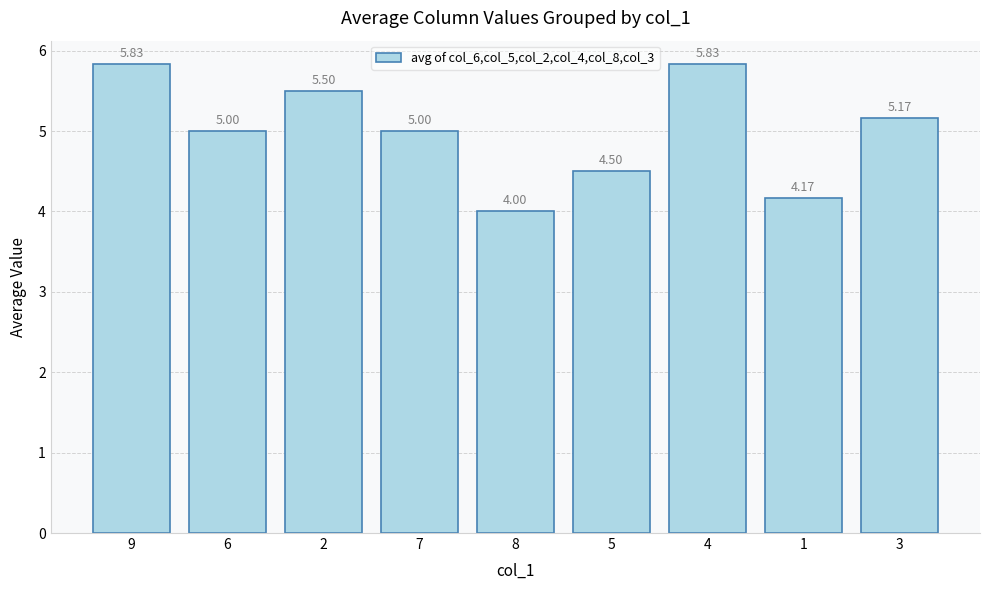

What is the difference between the values at 4 and 7?

0.8